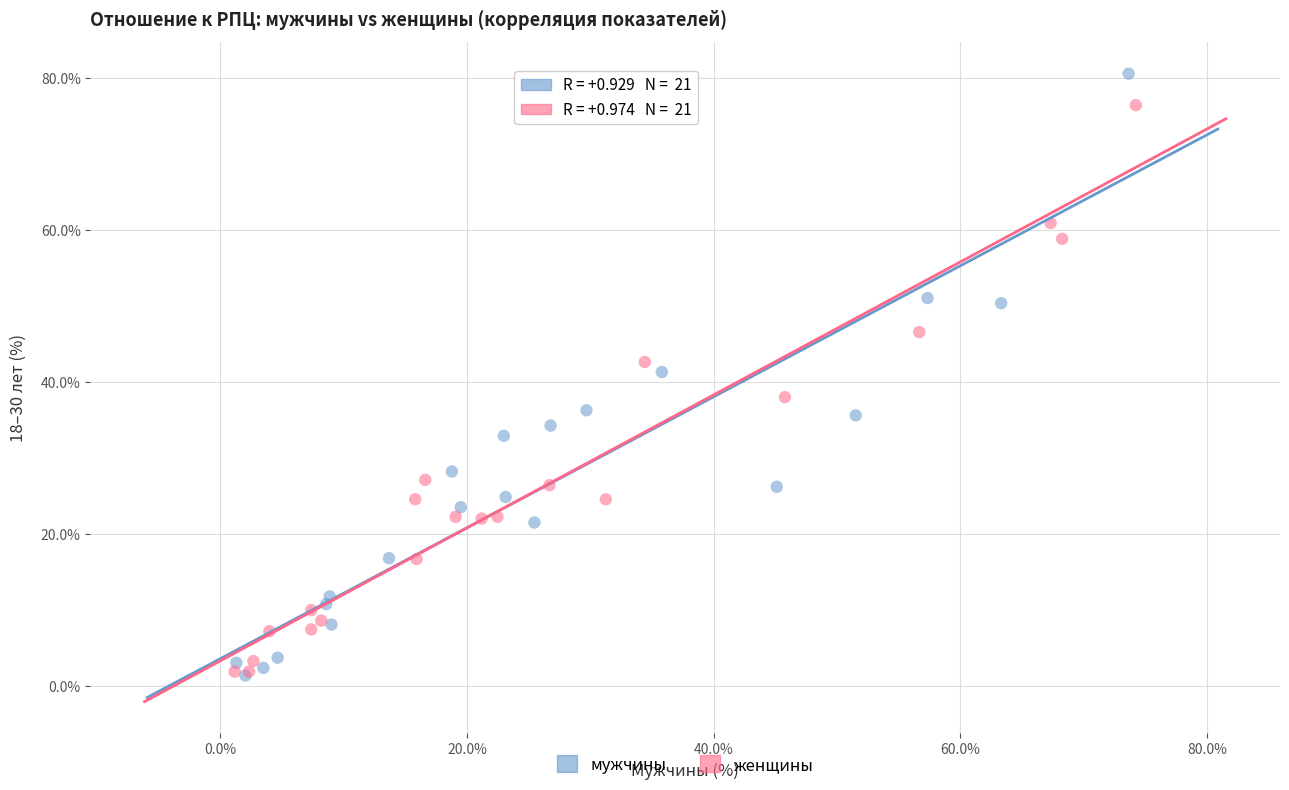

Which series contains the highest Y value?

мужчины